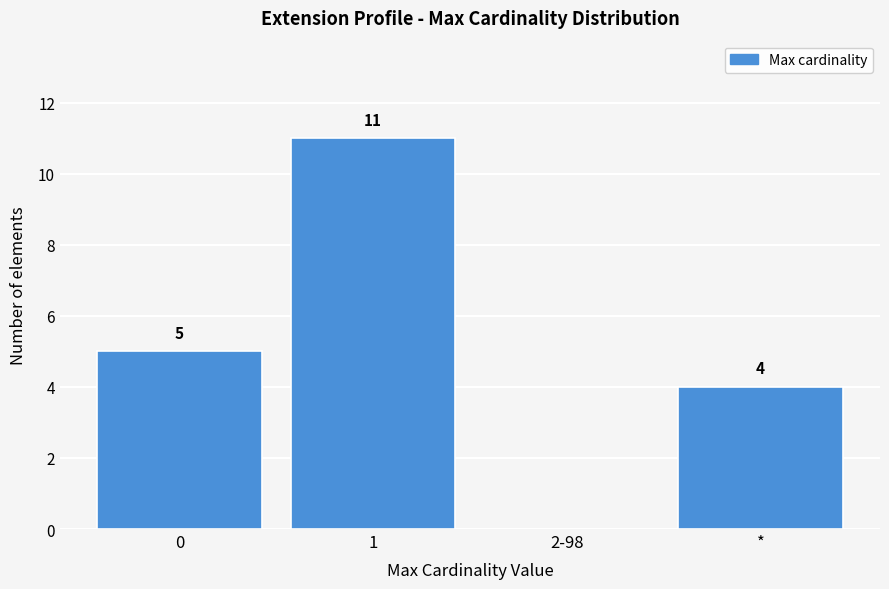

Reading left to right, list all the values displayed in this chart.

0=5	1=11	2-98=0	*=4